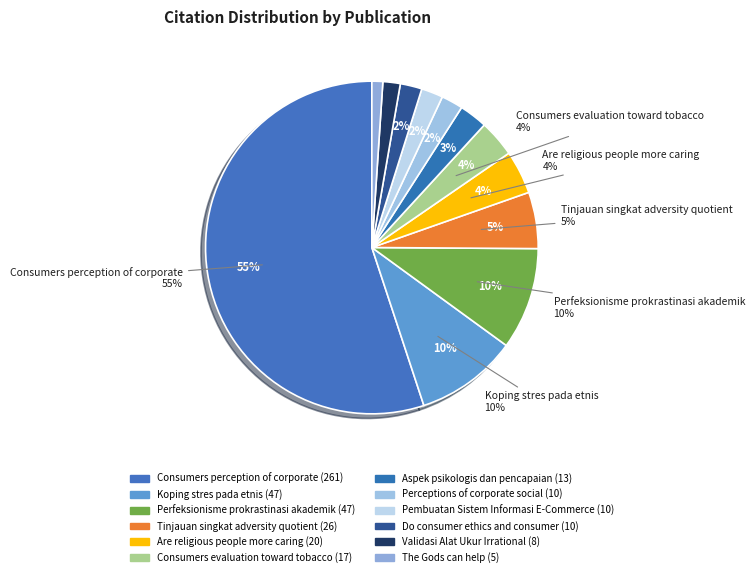

Does any single category account for the majority?

Yes